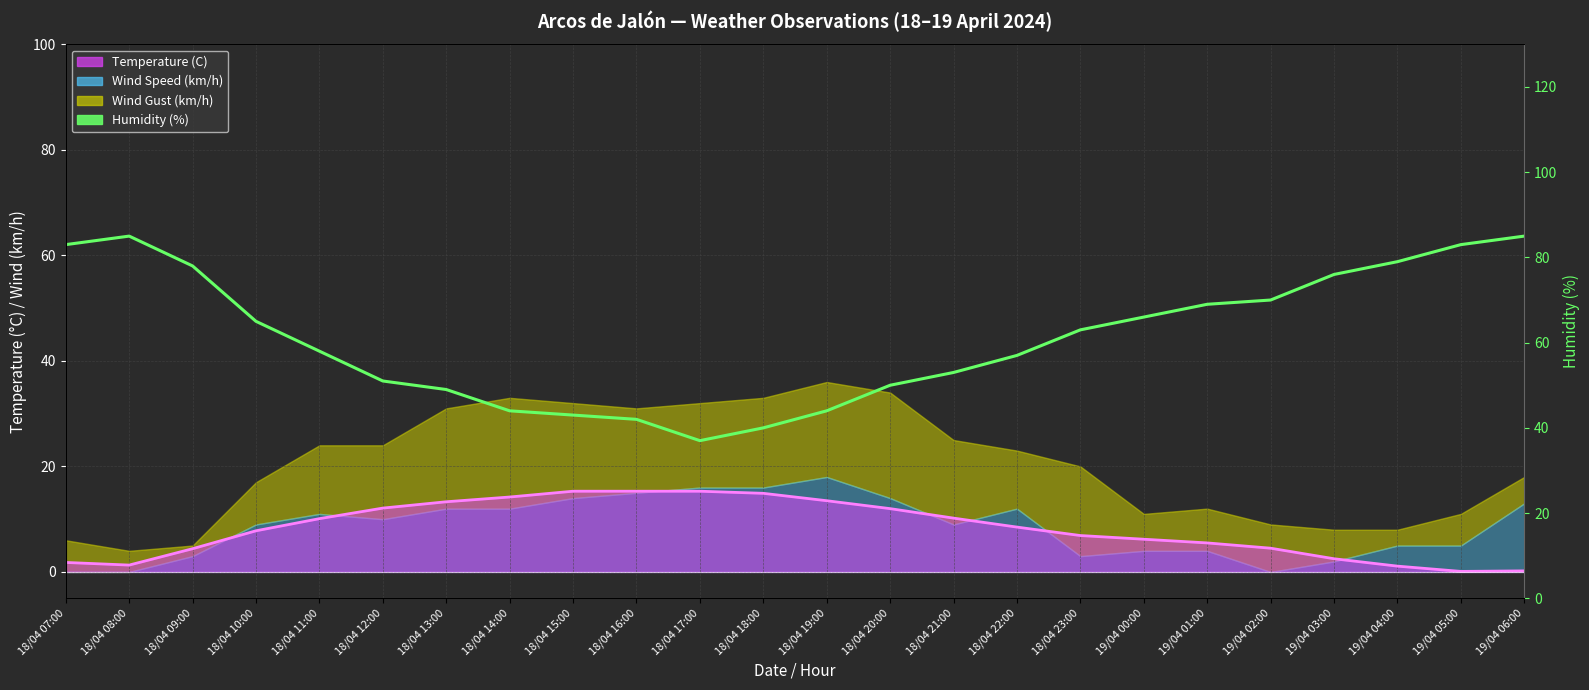

How many lines are shown in the chart?

2